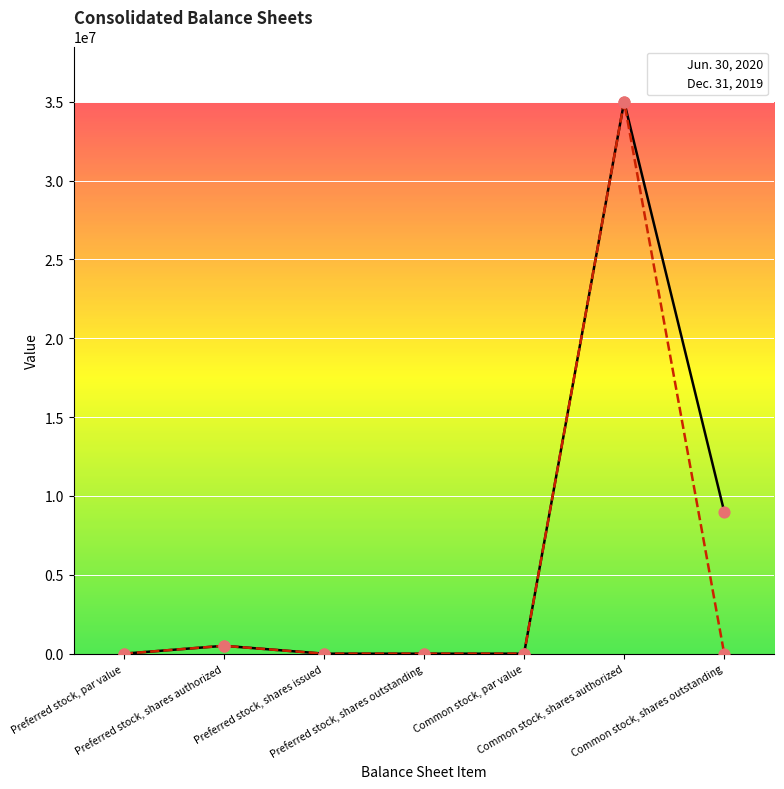

At which category is the sum across all series the highest?

Common stock, shares authorized